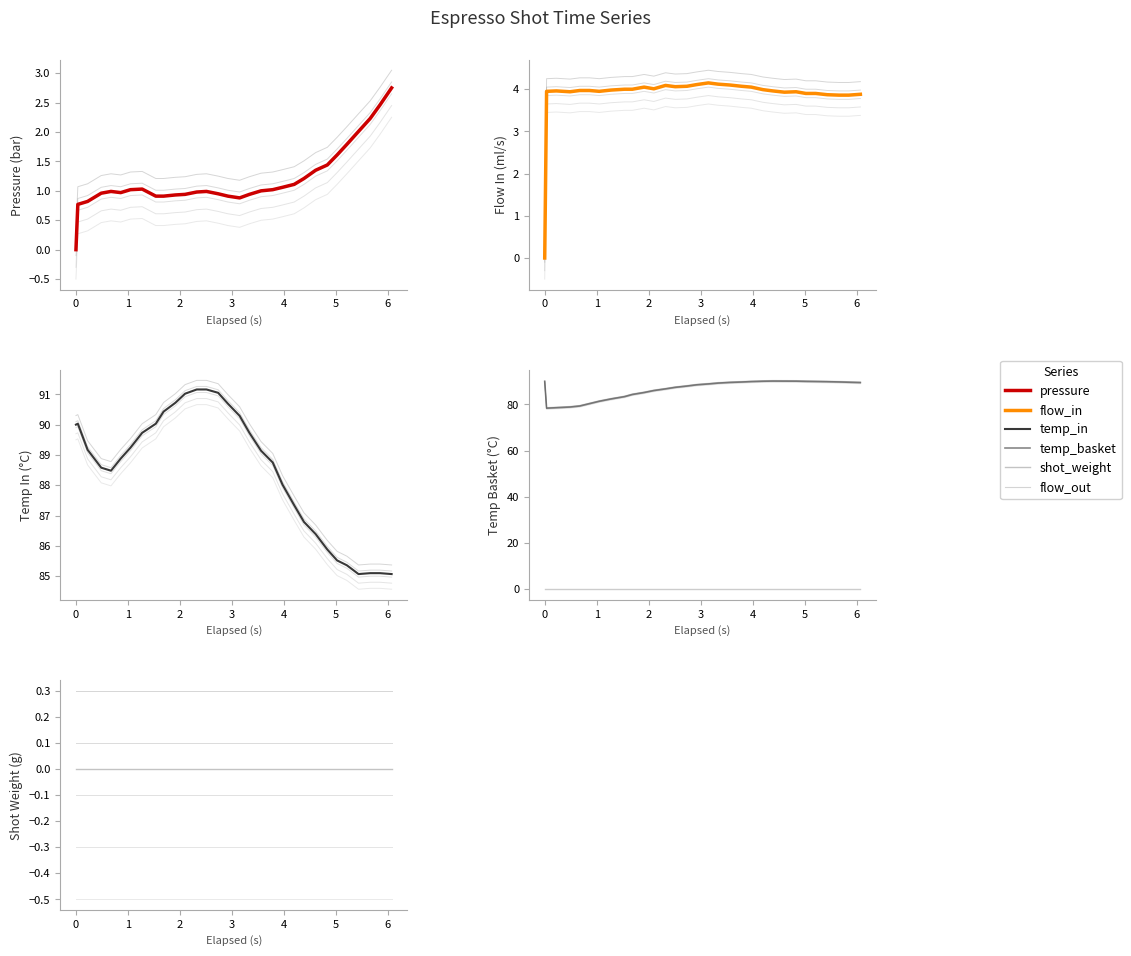

The water_temperature_basket series shows 37.2 at 29. True or false?

False